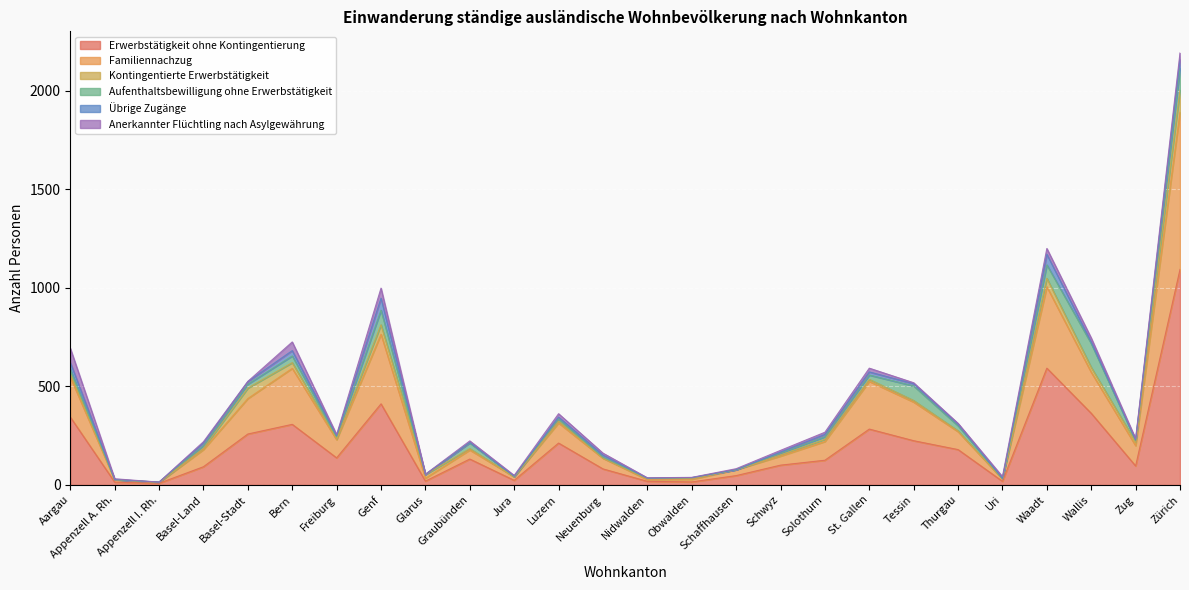

Is the value of Erwerbstätigkeit ohne Kontingentierung at Aargau greater than the value of Kontingentierte Erwerbstätigkeit at St. Gallen?

Yes